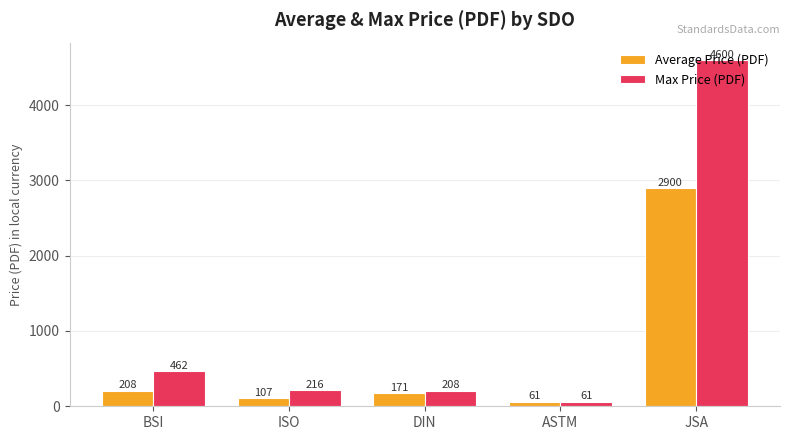

True or false: Average Price (PDF) has a value of 208.0 at BSI.

True